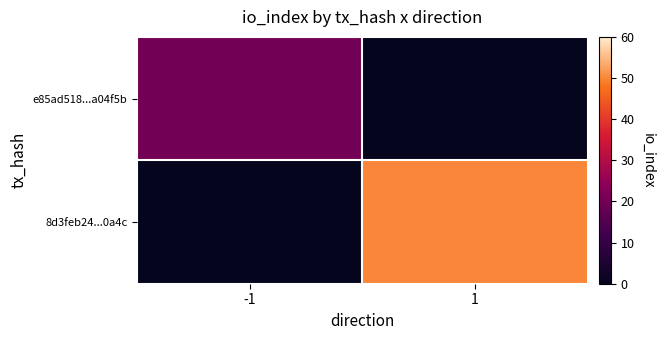

Which series has the widest spread of values?

8d3feb24...0a4c